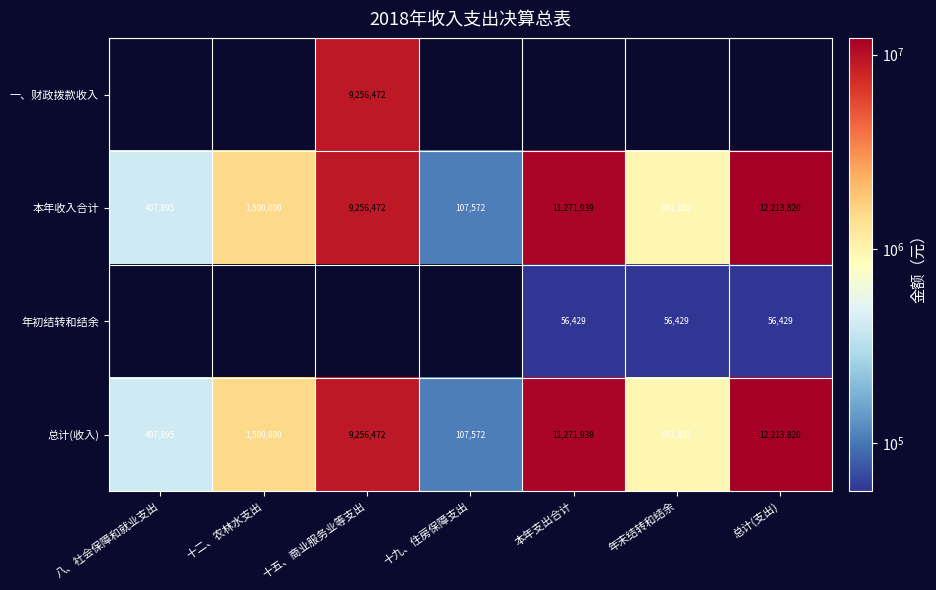

How many series are shown in this chart?

4